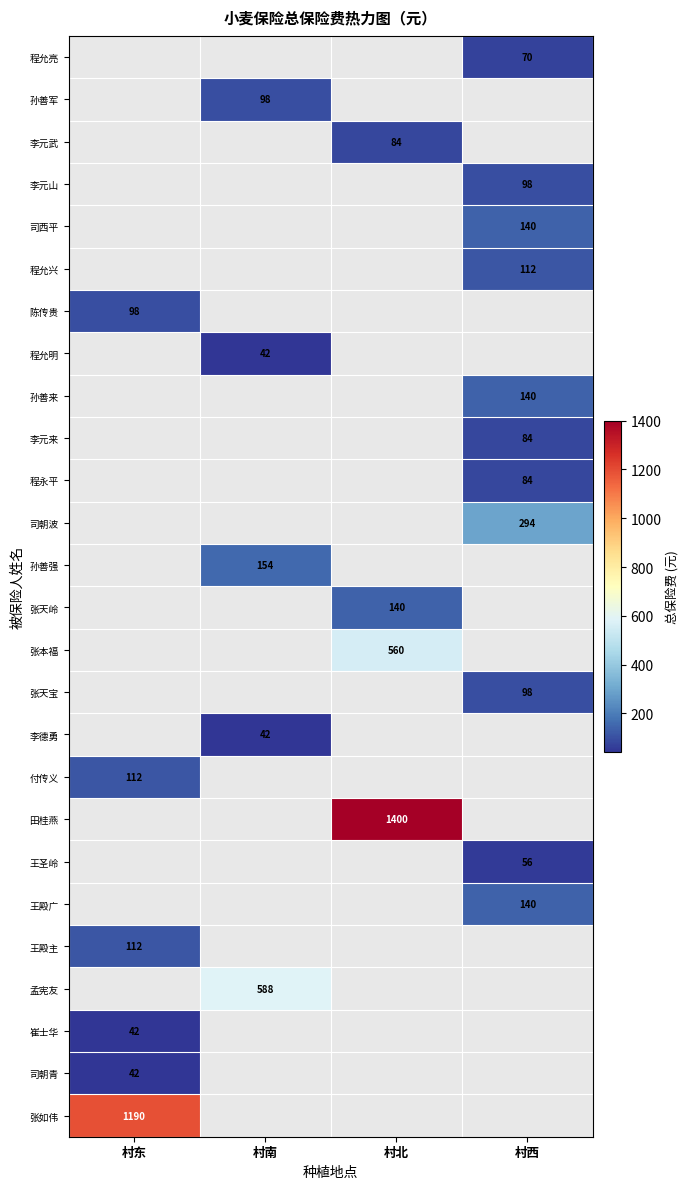

True or false: 李元来 has a value of 28 at 村西.

False